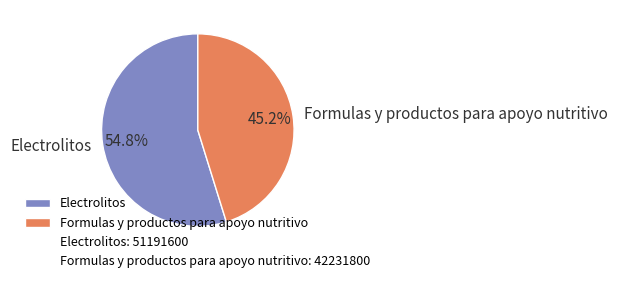

Rank the categories by value from lowest to highest.

Formulas y productos para apoyo nutritivo, Electrolitos